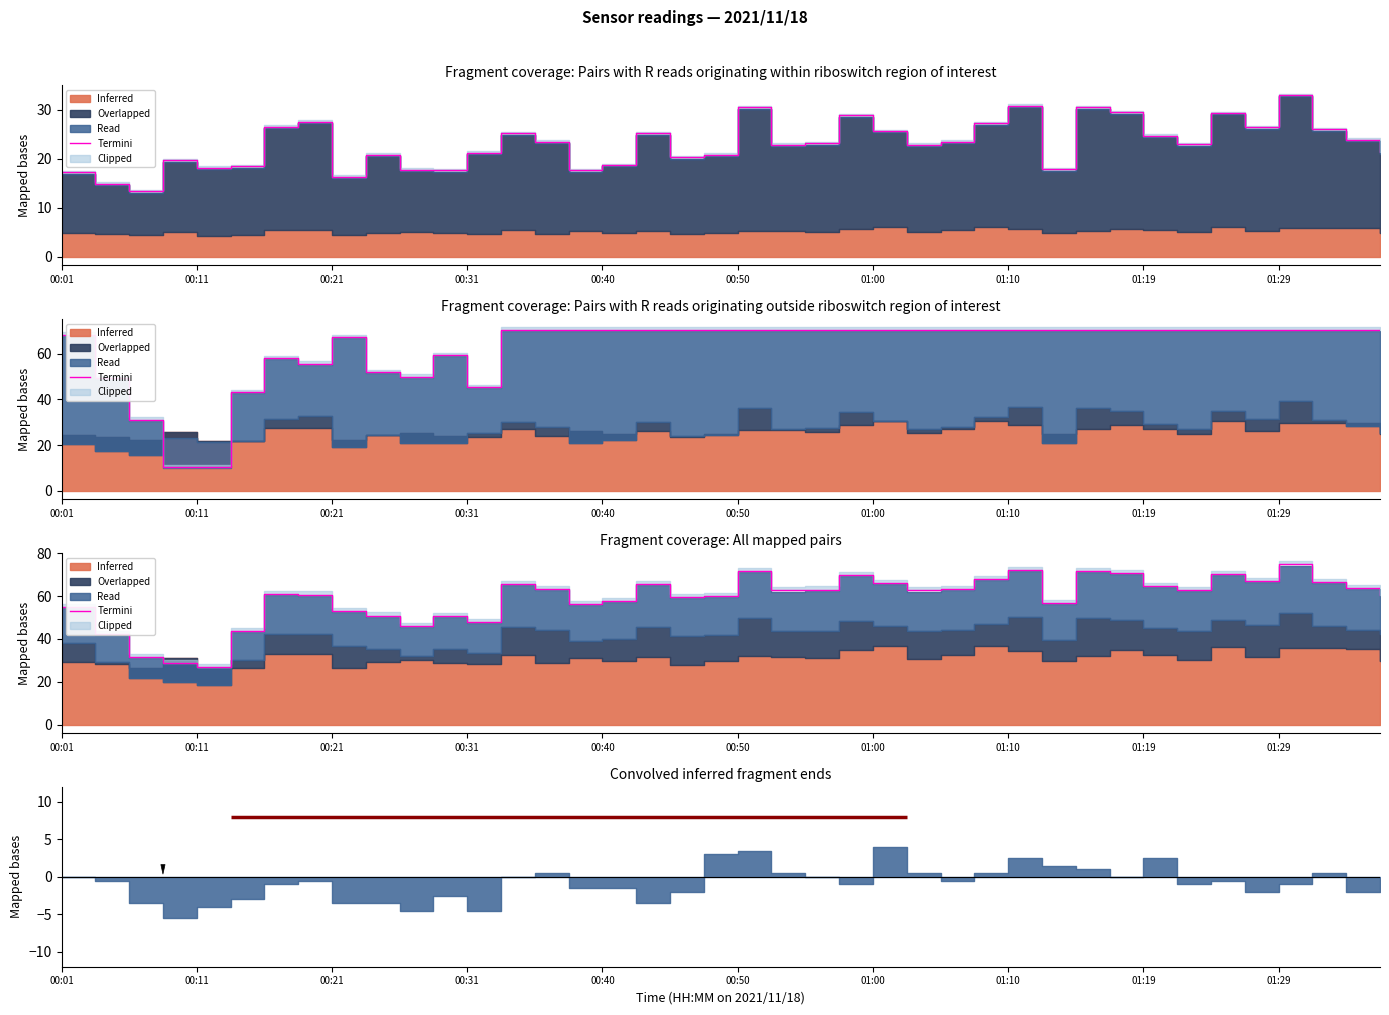

What is the sum of the values at 32 and 21?

127.4